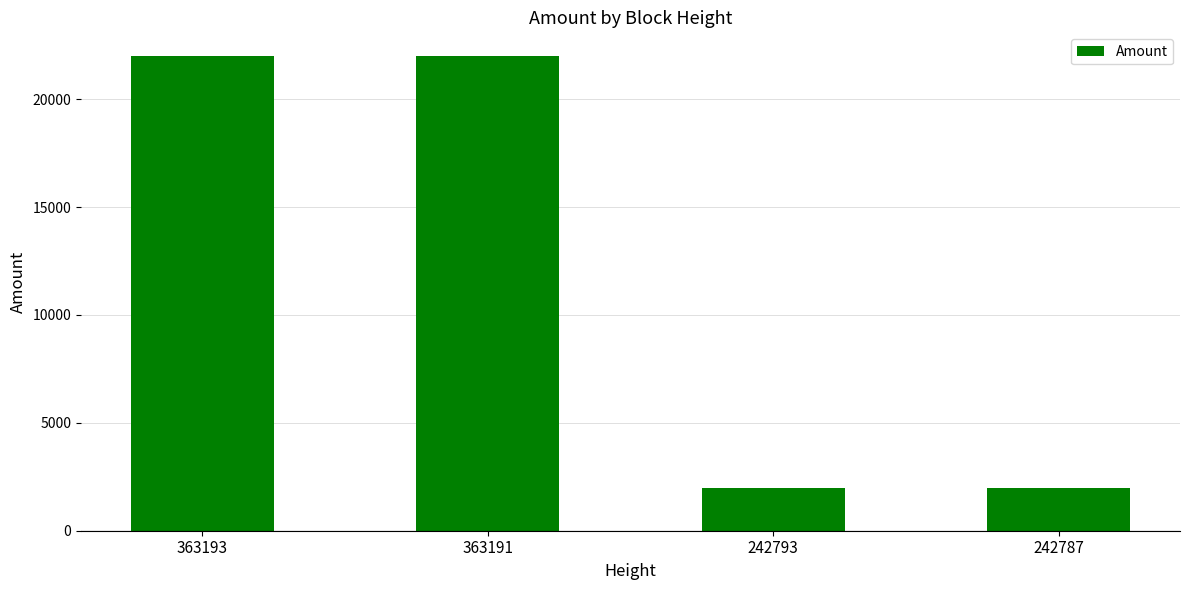

How many series are shown in this chart?

1